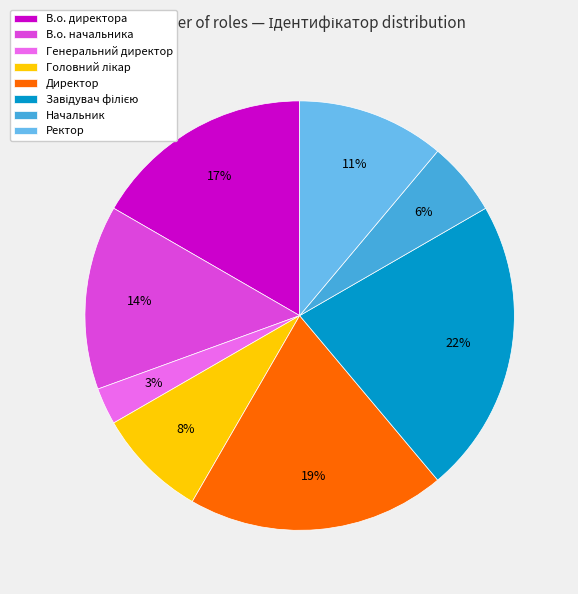

To the nearest percent, what portion does В.о. директора represent?

17%